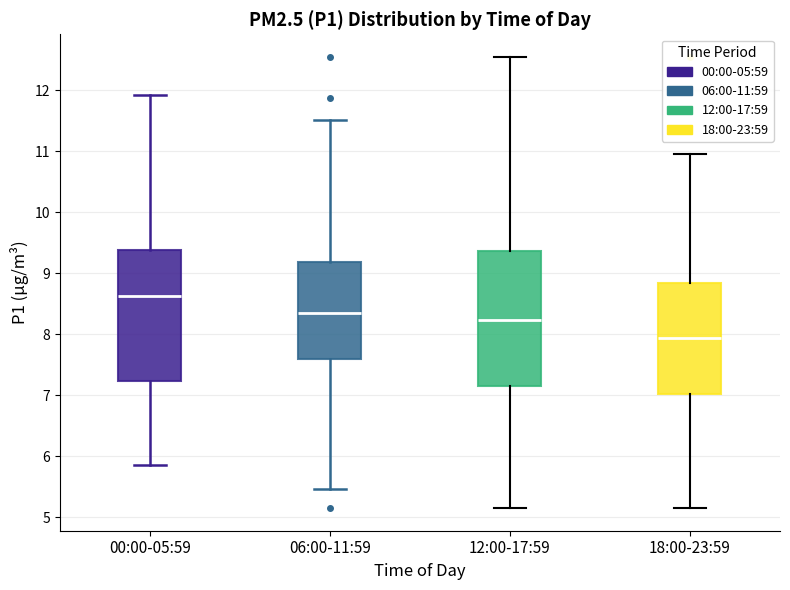

Which box's median line is the lowest?

18:00-23:59